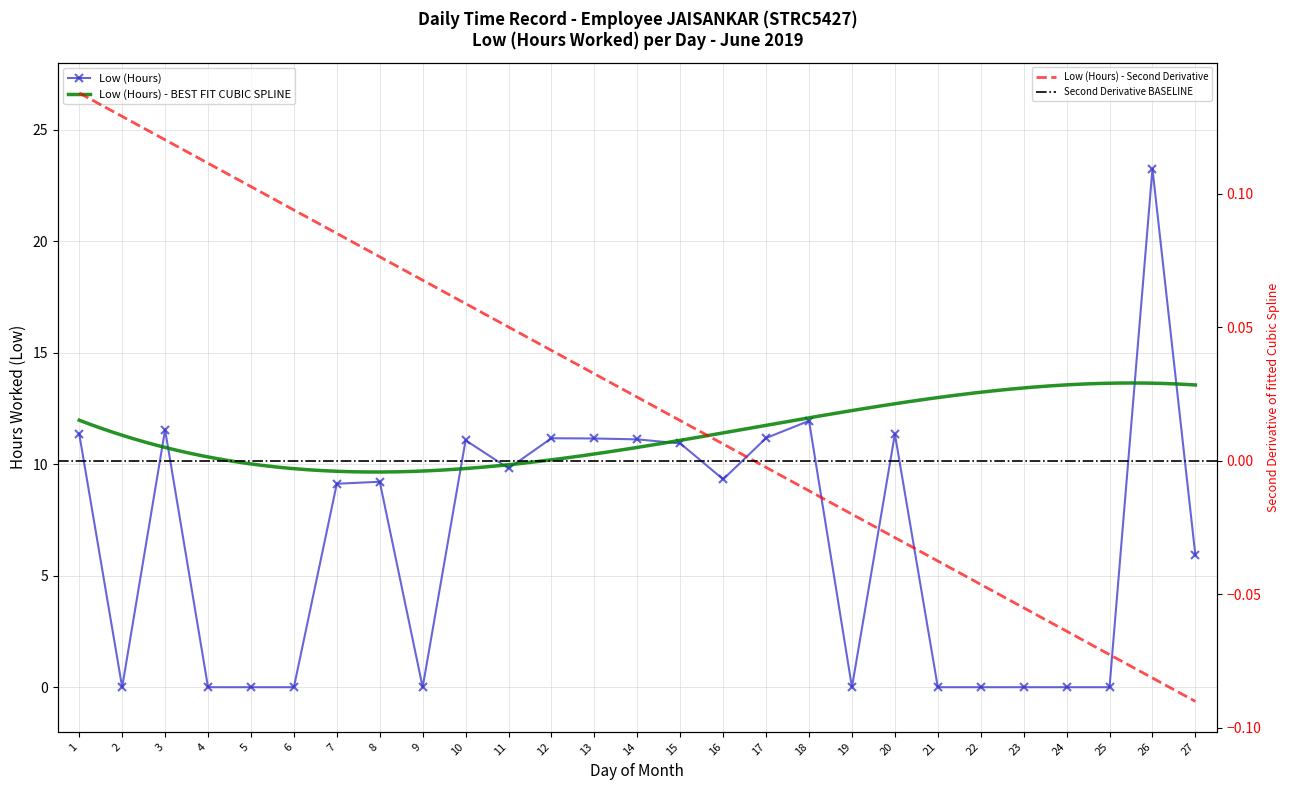

Rank the categories by value from lowest to highest.

2, 4, 5, 6, 9, 19, 21, 22, 23, 24, 25, 27, 7, 8, 16, 11, 15, 10, 14, 13, 12, 17, 1, 20, 3, 18, 26